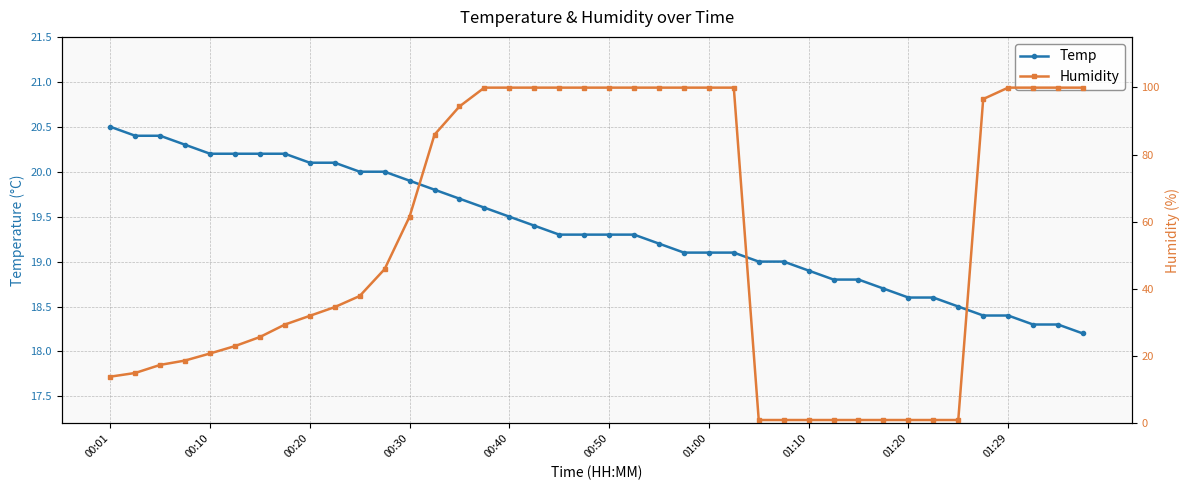

Is it true that Temp equals 19.9 at 00:30?

True